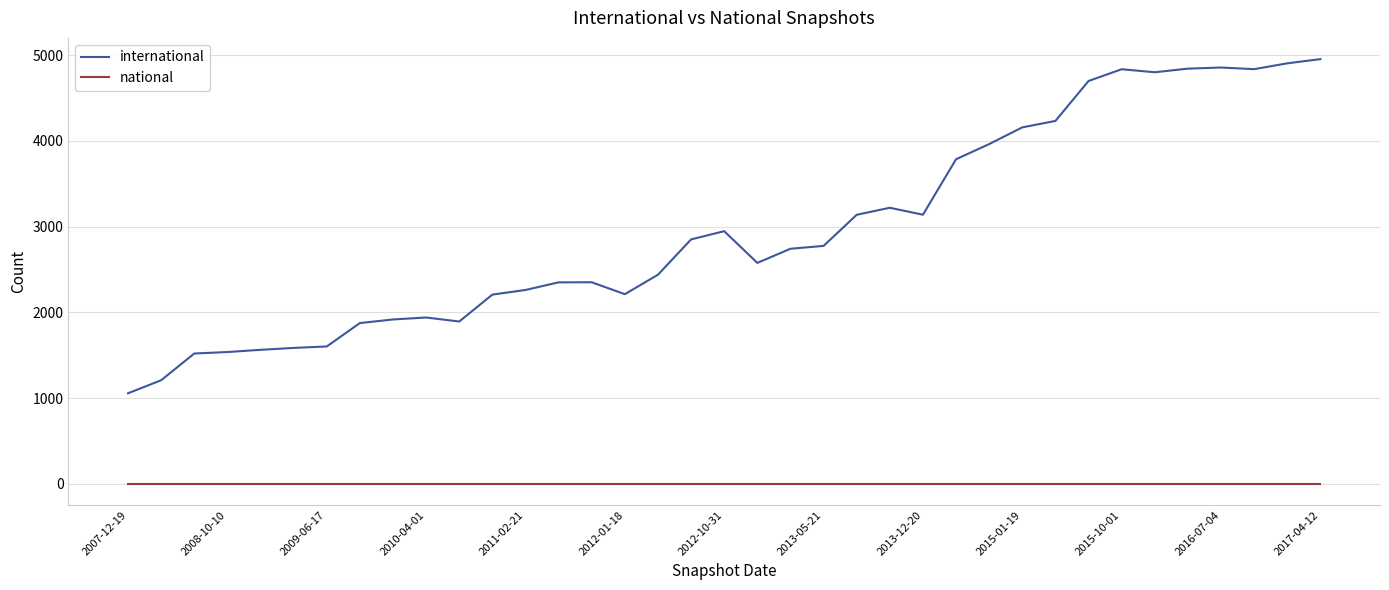

What is the difference between the maximum and minimum values in the international series?

3898